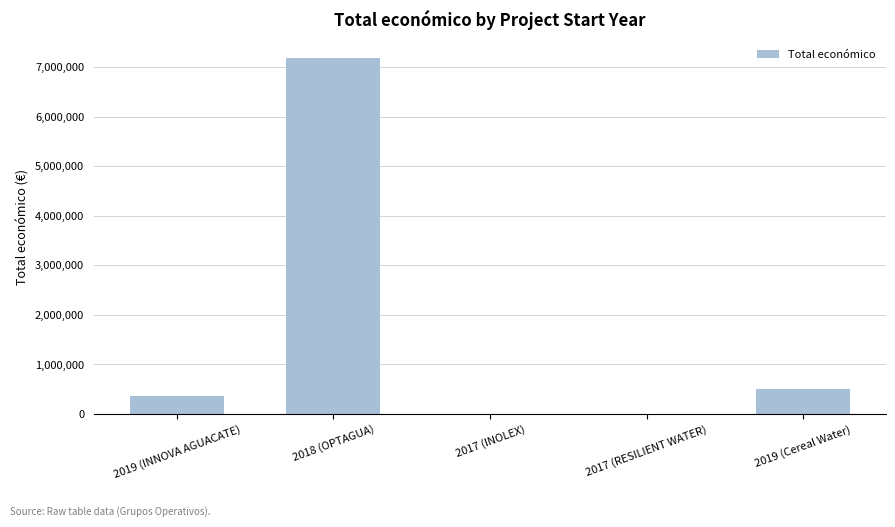

Which category has the highest value across all series?

2018 (OPTAGUA)